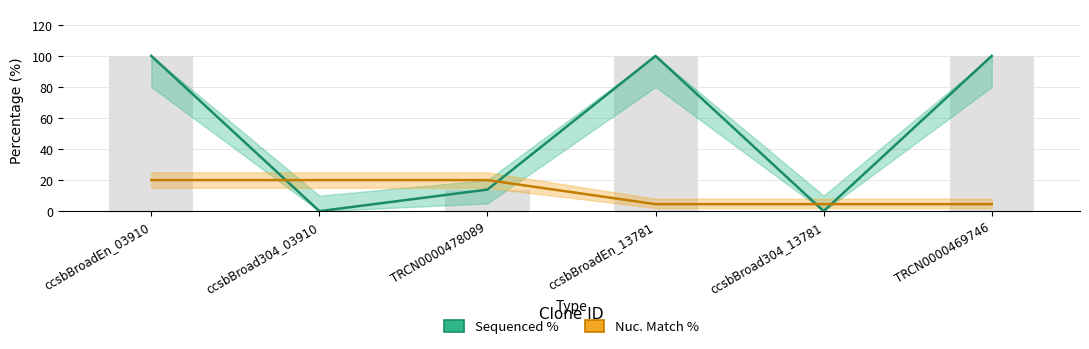

What is the greatest value displayed?

100.0